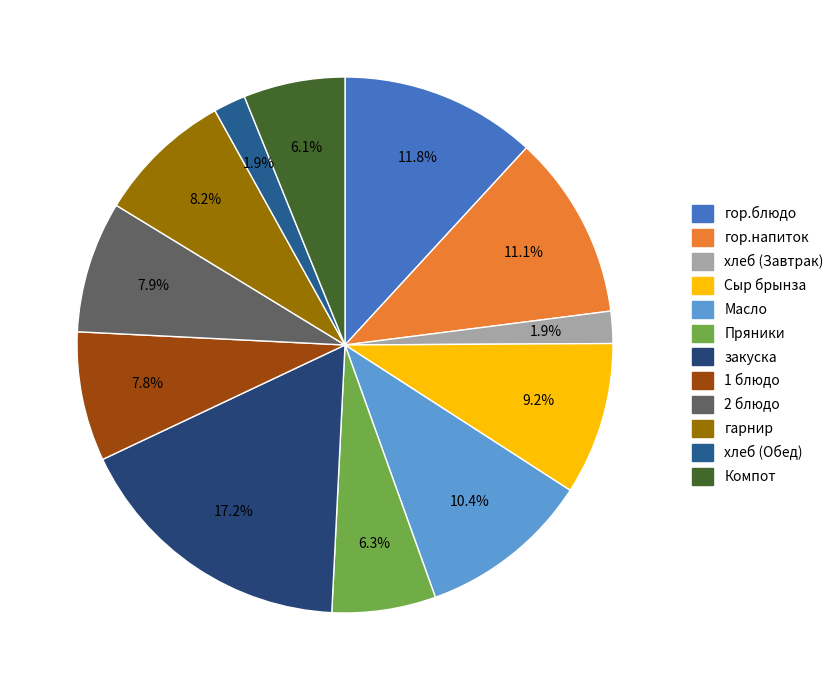

How many slices are in this pie chart?

12